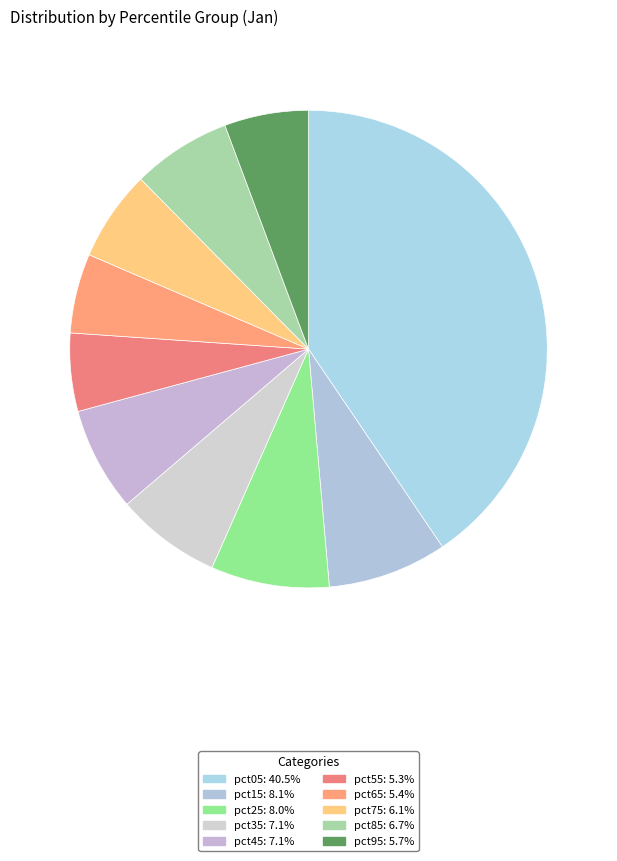

The pct35 slice represents 1% of the pie. True or false?

False